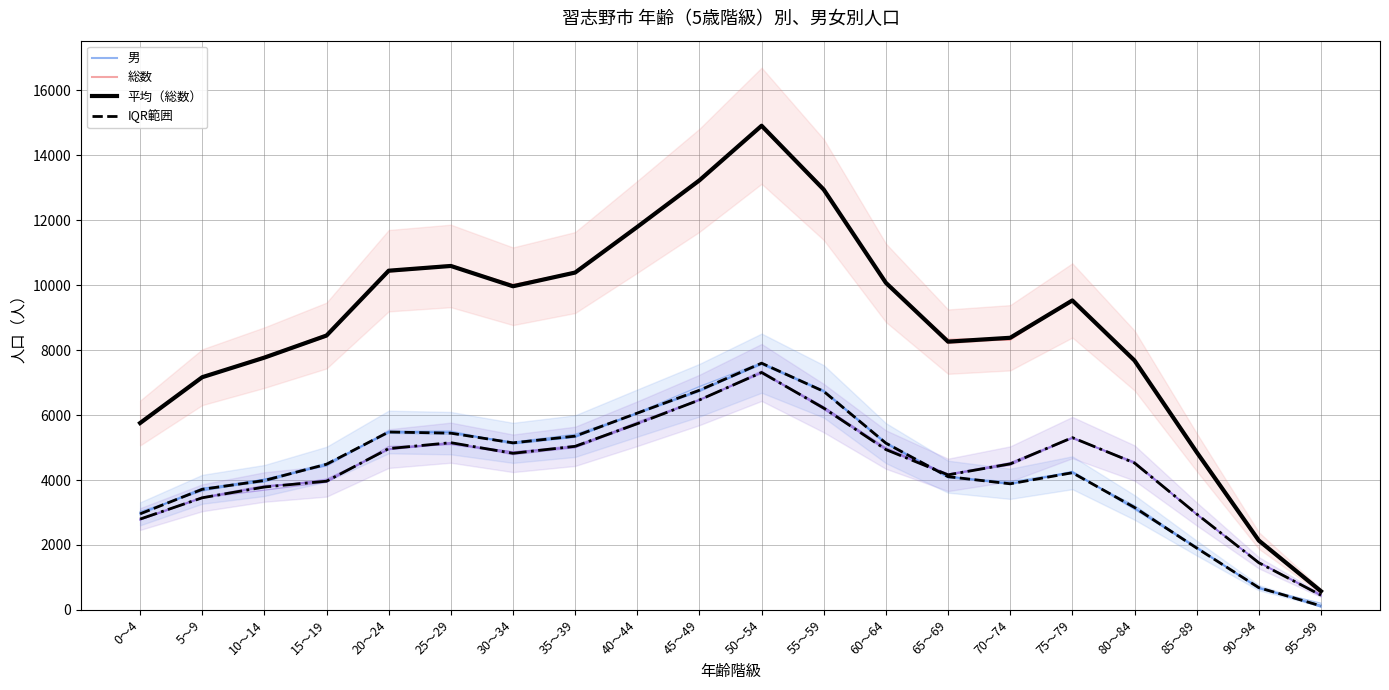

Which series changed the most between 15～19 and 60～64?

総数 (平均)